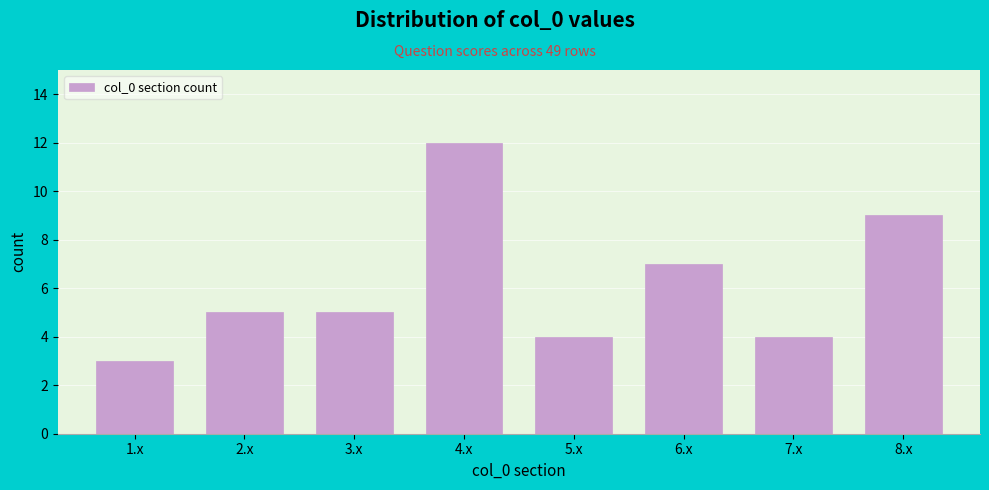

Reading left to right, list all the values displayed in this chart.

1.x=3	2.x=5	3.x=5	4.x=12	5.x=4	6.x=7	7.x=4	8.x=9